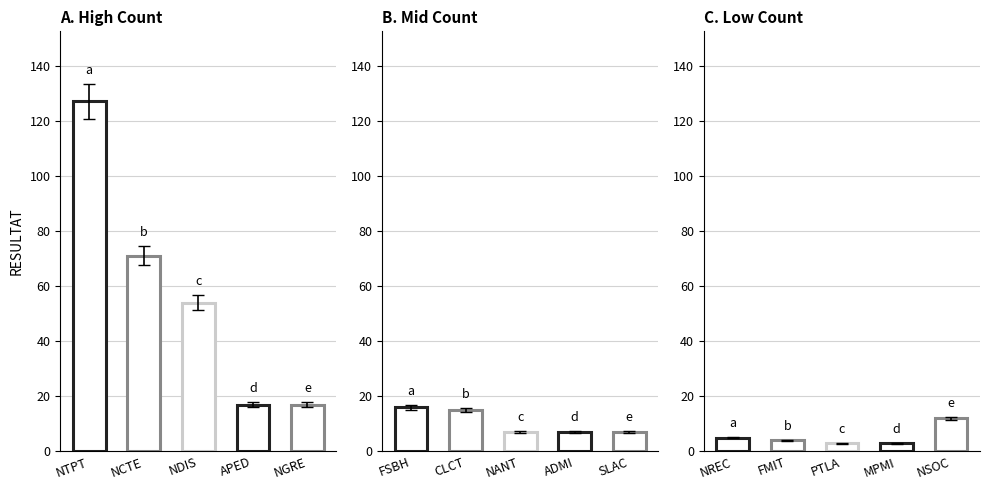

How many categories are shown in the chart?

15